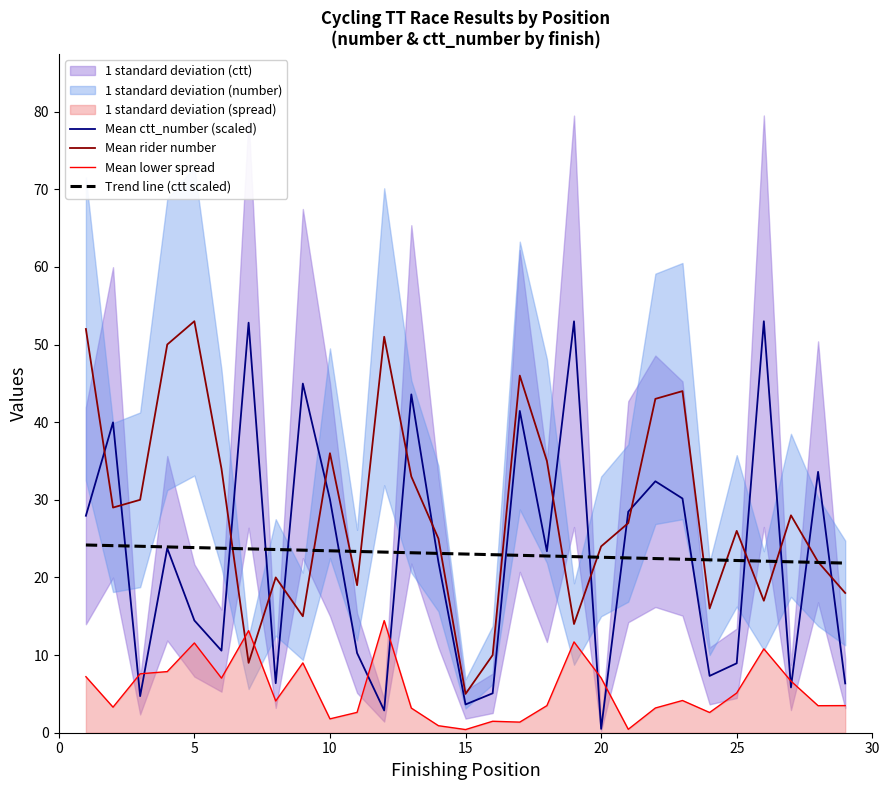

What is the lowest value of the Mean rider number series?

5.0